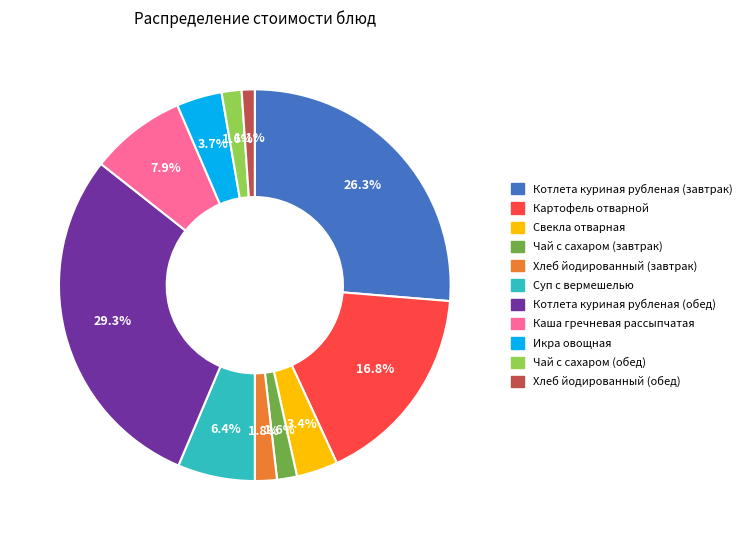

To the nearest percent, what percentage of the pie is Каша гречневая рассыпчатая?

8%